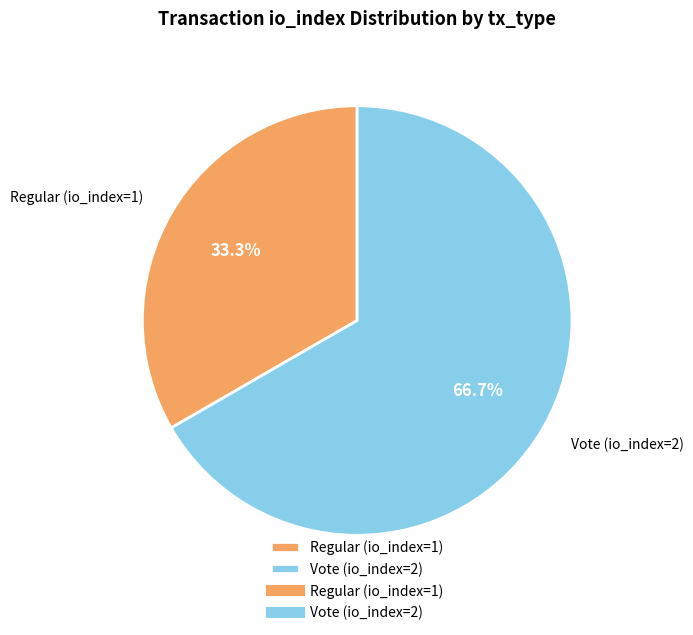

To the nearest percent, what percentage of the pie is Vote (io_index=2)?

67%